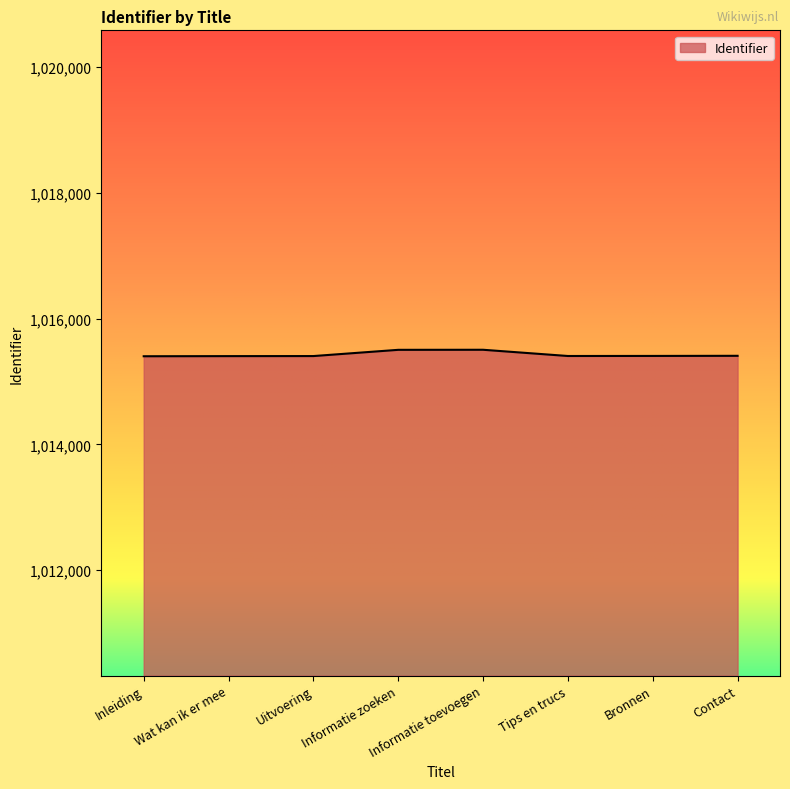

Read the value at Informatie toevoegen.

1015505